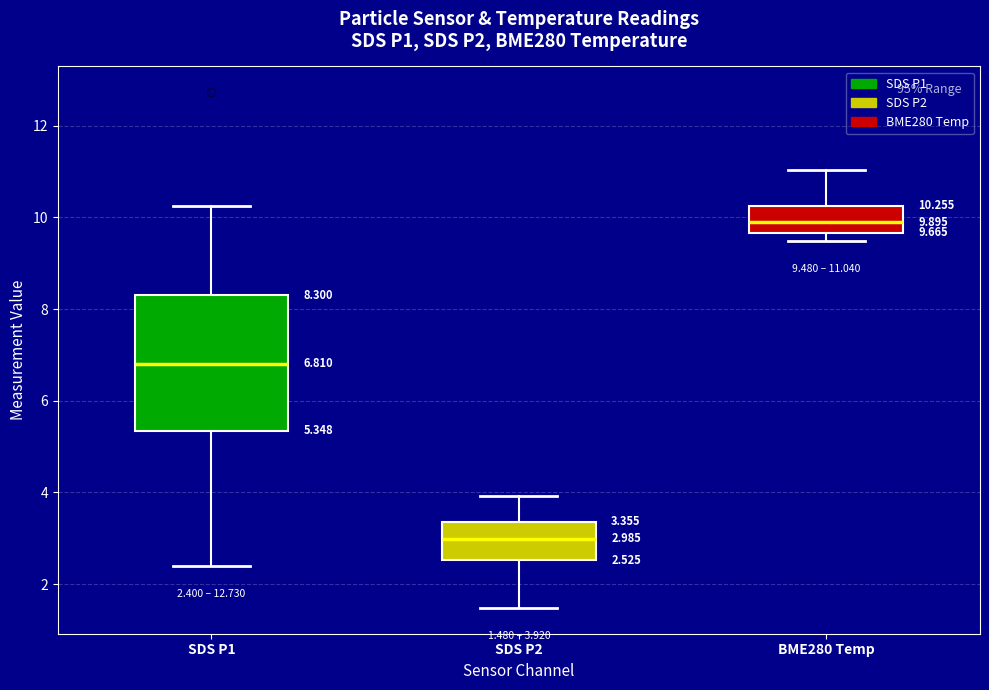

Comparing the boxes themselves (not the whiskers), which one is the tallest?

SDS P1